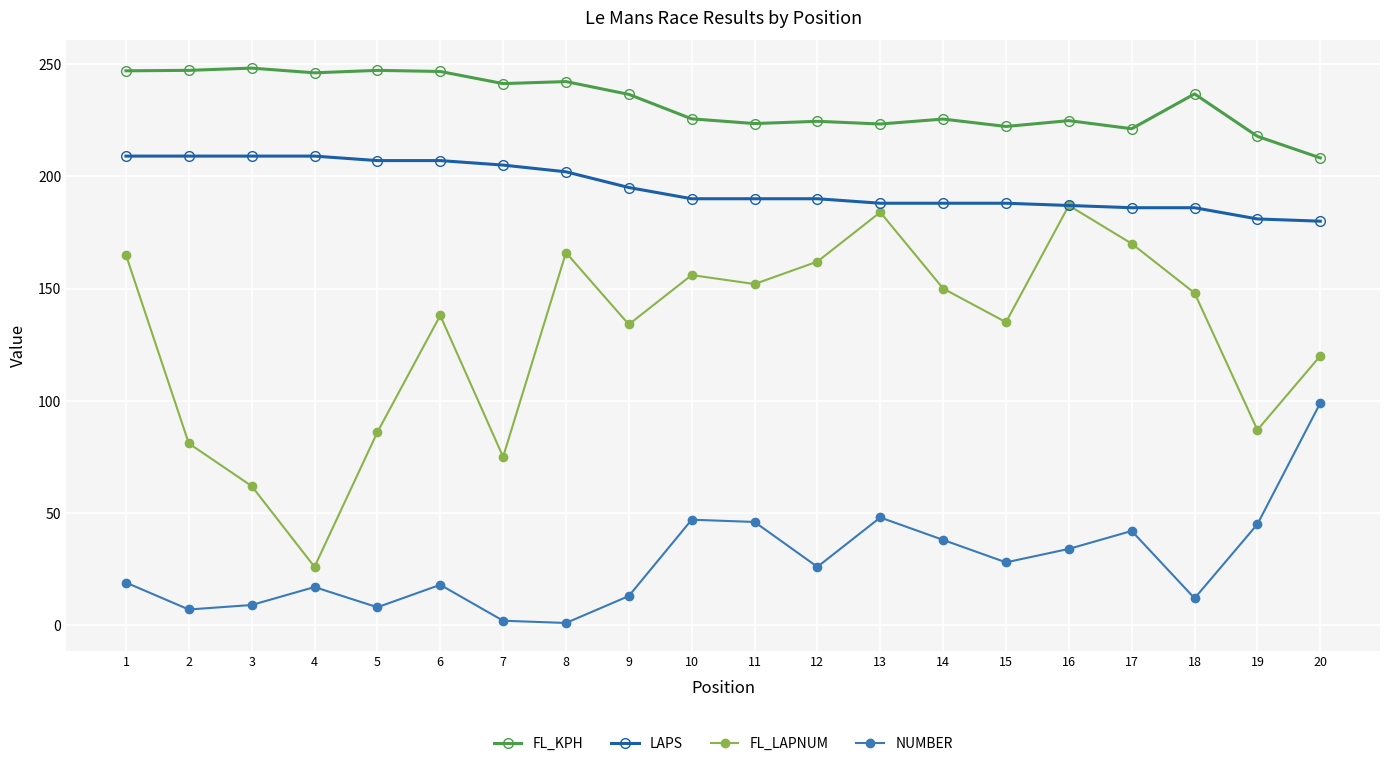

What is the maximum value shown in the chart?

248.2